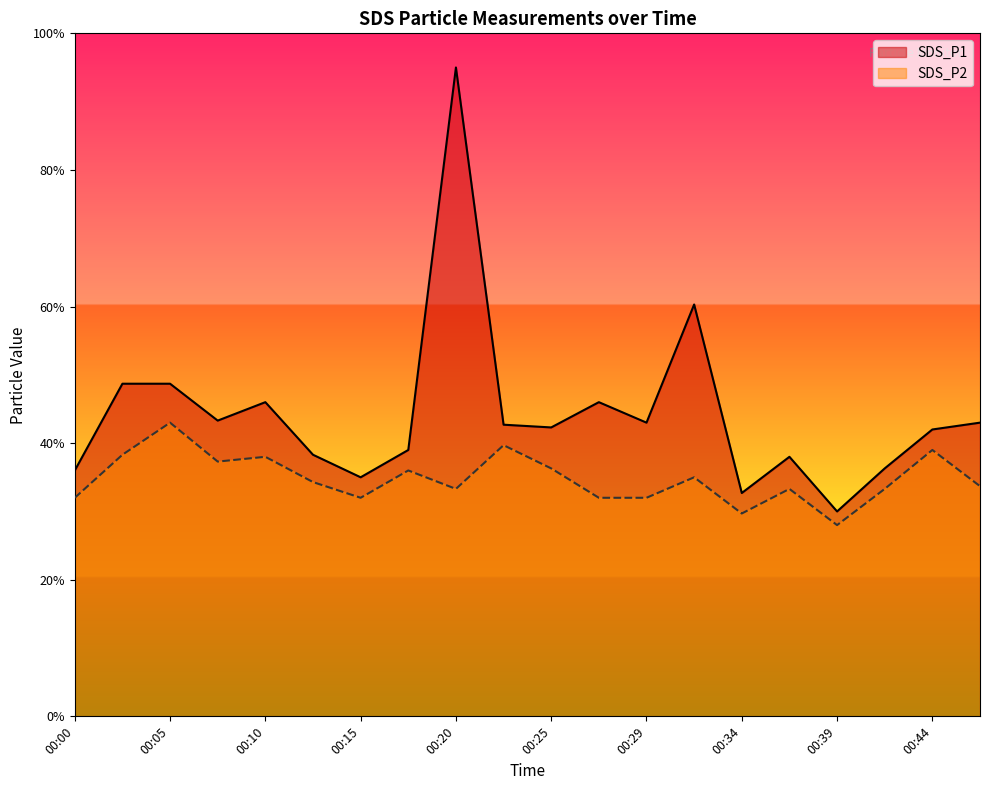

True or false: SDS_P1 and SDS_P2 cross at least once.

False